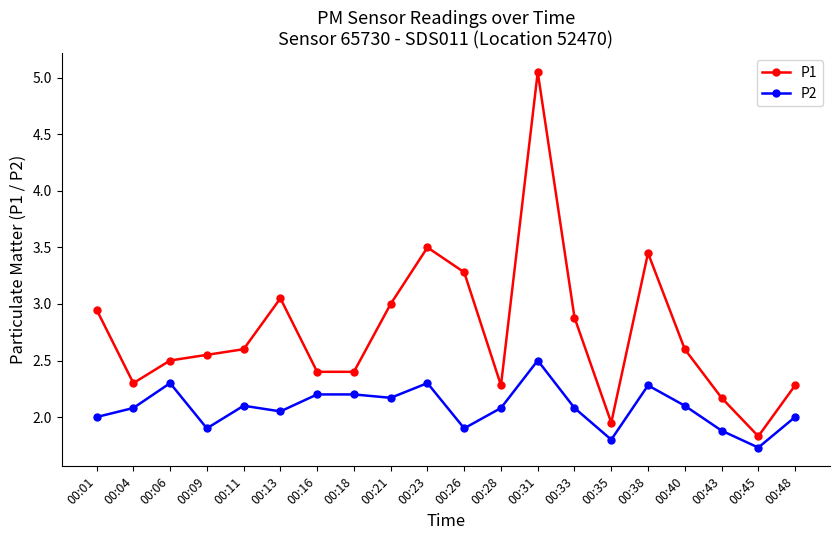

Where is the first local minimum for P2?

00:09